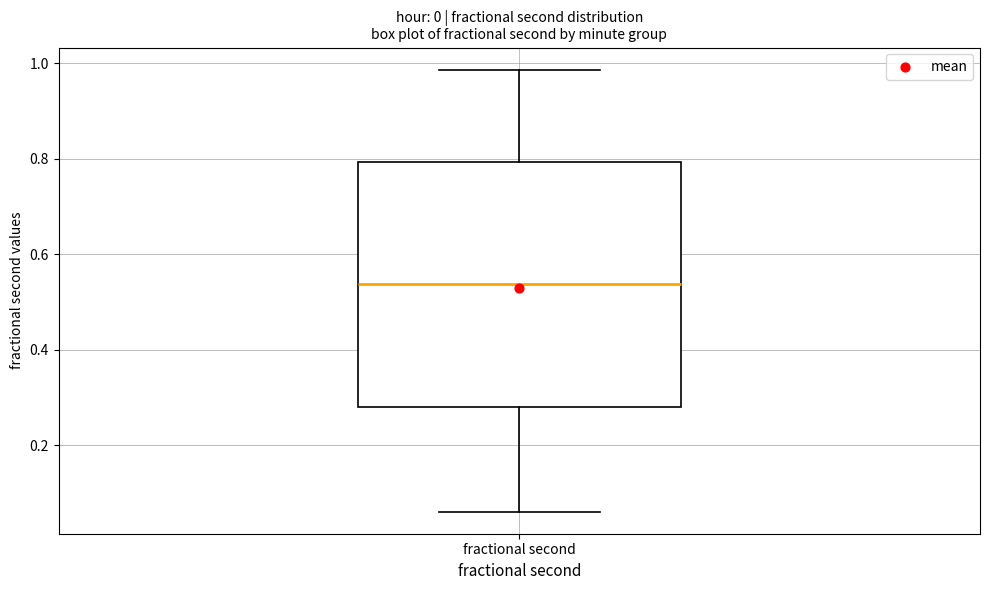

Transcribe this box plot: give where the median line is, the range the box spans, and where the two whiskers end, as read against the y-axis. The values are not printed on the chart, so give them approximately, as read against the axis.

median 0.54, box 0.28 to 0.80, whiskers 0.06 to 0.98